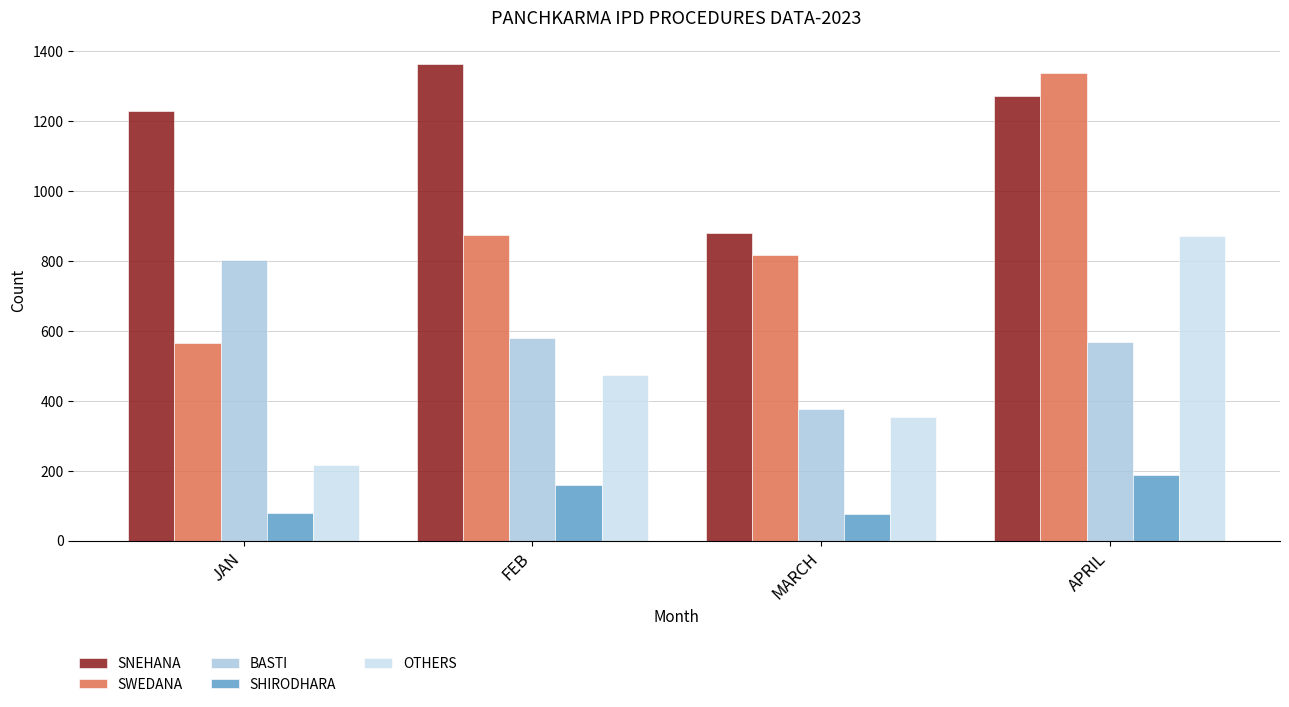

The value of OTHERS at JAN is 383. True or false?

False